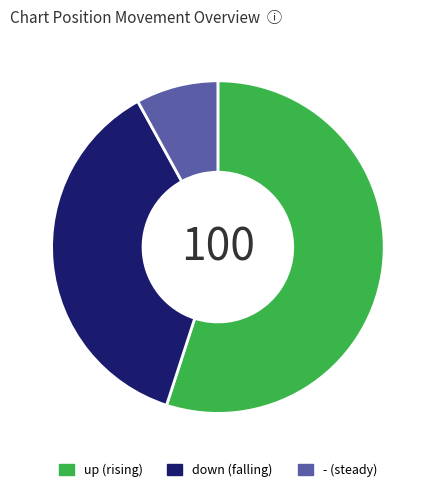

Is the sum of down and - greater than half?

No